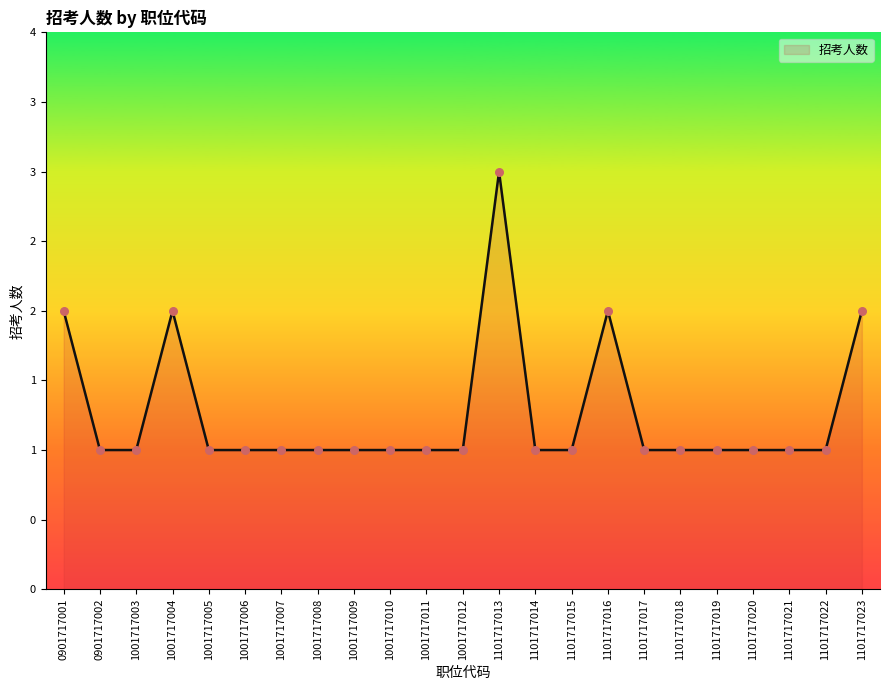

Which has a higher value, 1001717004 or 1001717007?

1001717004